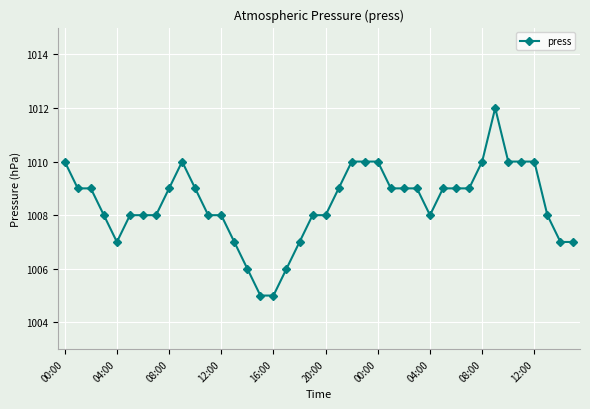

What is the sum of all values?

40338